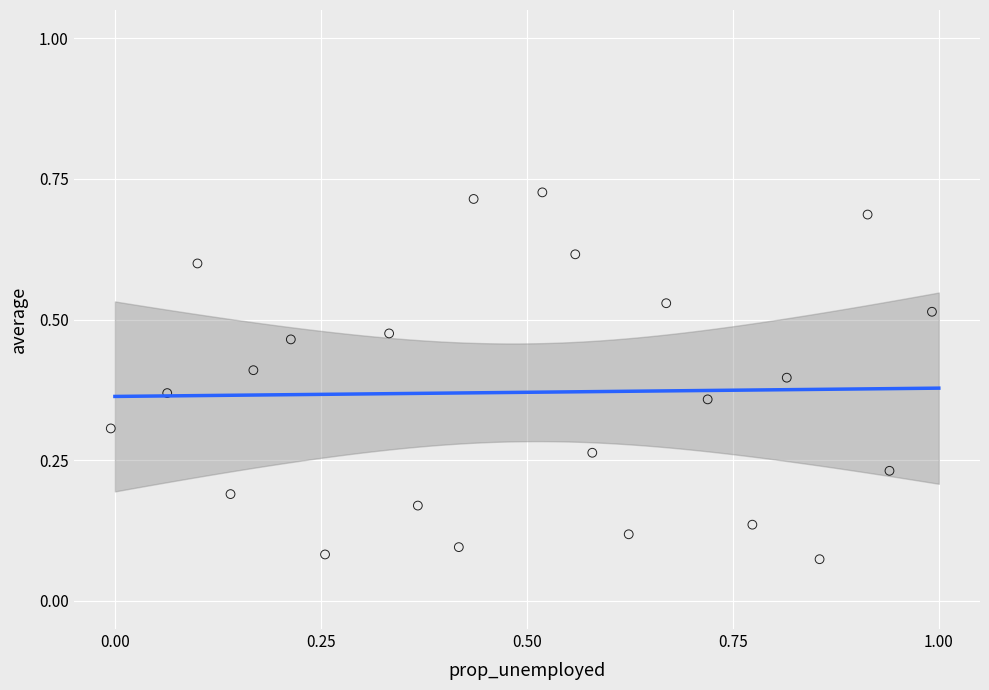

What is the range of X values (max minus min)?

1.0